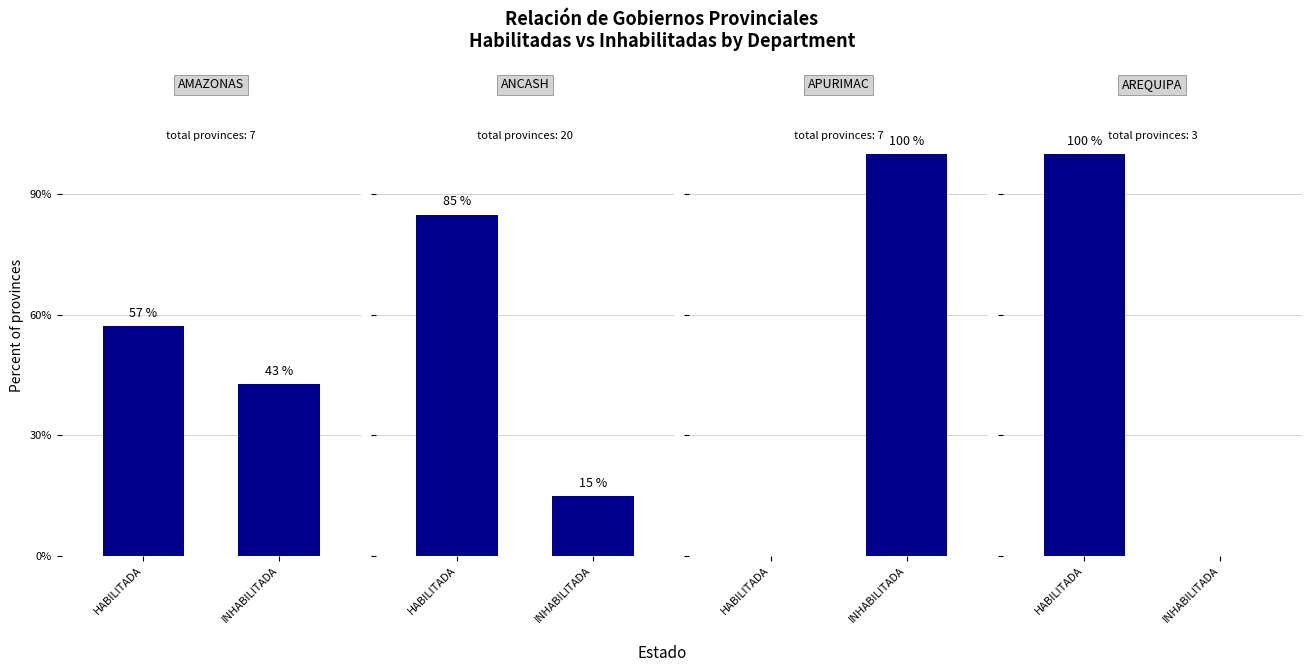

What is the sum of the AREQUIPA values at INHABILITADA and HABILITADA?

100.0